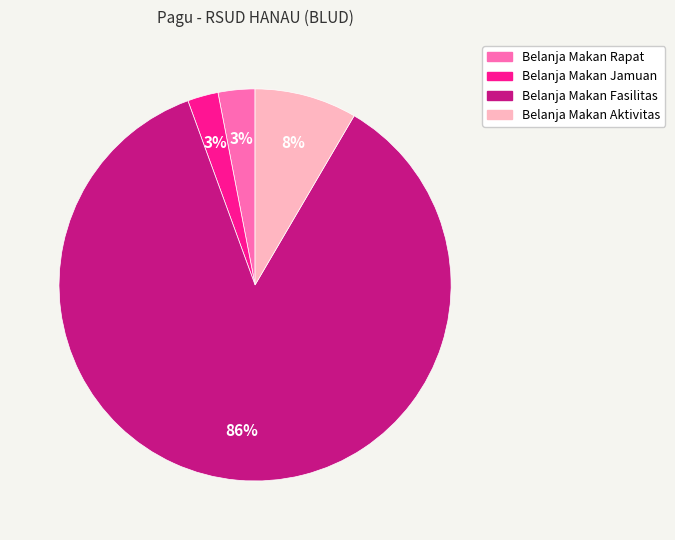

Does any single category account for the majority?

Yes